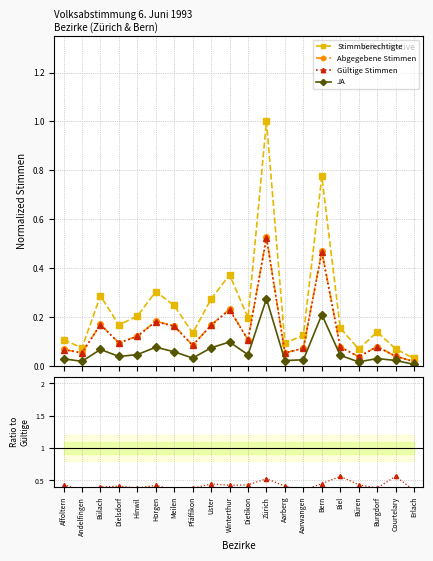

What is the greatest value displayed?

1.0